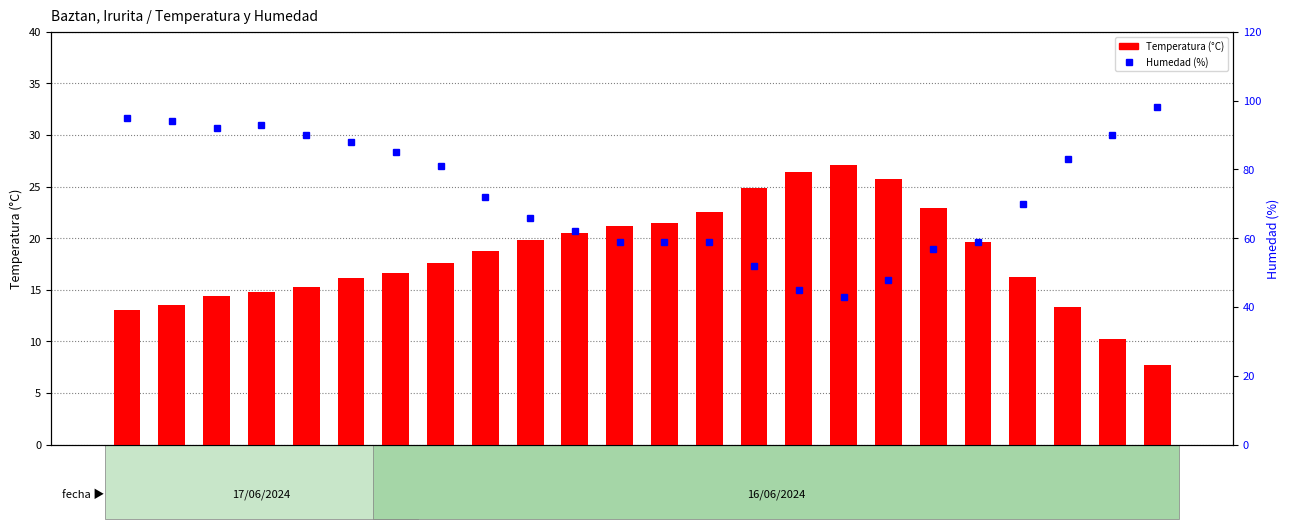

Between 16:00 and 04:00, which is larger?

16:00